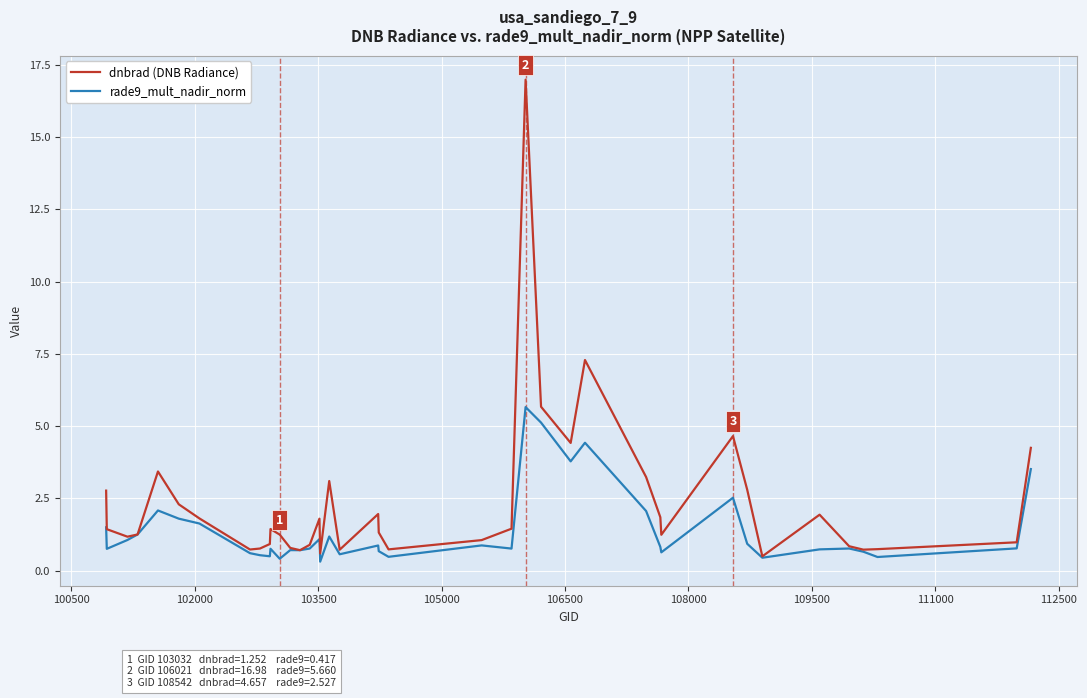

What is the difference between the maximum and minimum values in the rade9_mult_nadir_norm series?

5.3